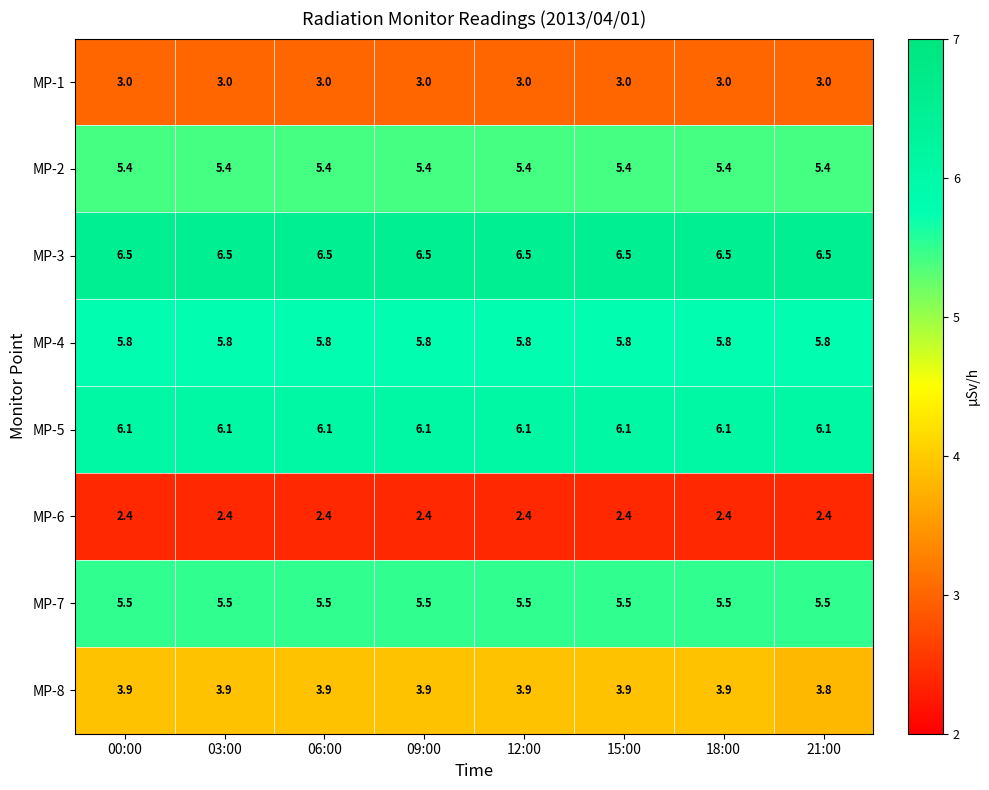

At how many categories does at least one series exceed 4?

8